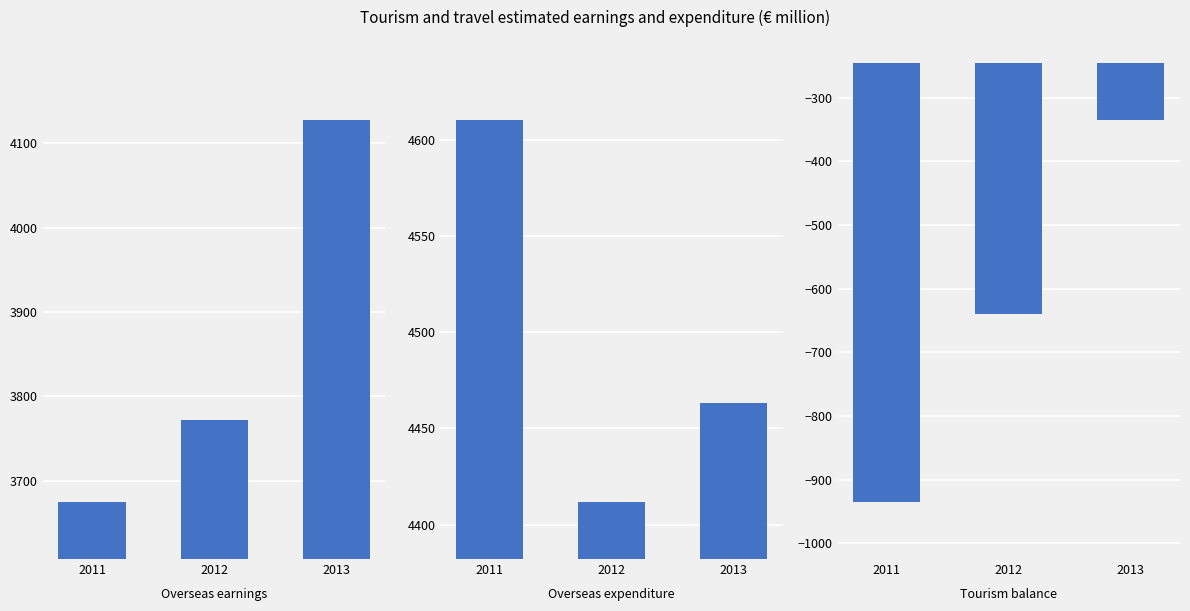

At how many categories does at least one series exceed 1693?

3